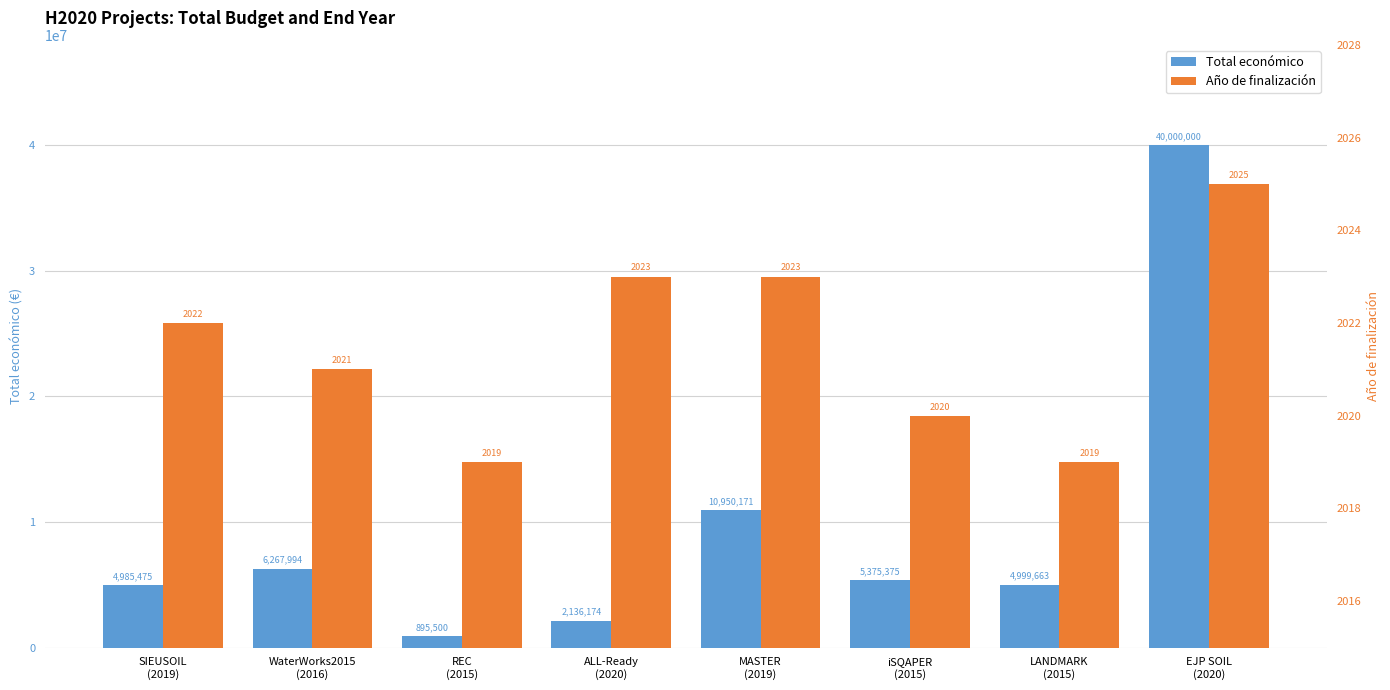

Reading left to right, what are all the values shown in this chart?

Total económico: SIEUSOIL
(2019)=4985475	WaterWorks2015
(2016)=6267994	REC
(2015)=895500	ALL-Ready
(2020)=2136174	MASTER
(2019)=10950171	iSQAPER
(2015)=5375375	LANDMARK
(2015)=4999663	EJP SOIL
(2020)=40000000
Año de finalización: SIEUSOIL
(2019)=2022	WaterWorks2015
(2016)=2021	REC
(2015)=2019	ALL-Ready
(2020)=2023	MASTER
(2019)=2023	iSQAPER
(2015)=2020	LANDMARK
(2015)=2019	EJP SOIL
(2020)=2025